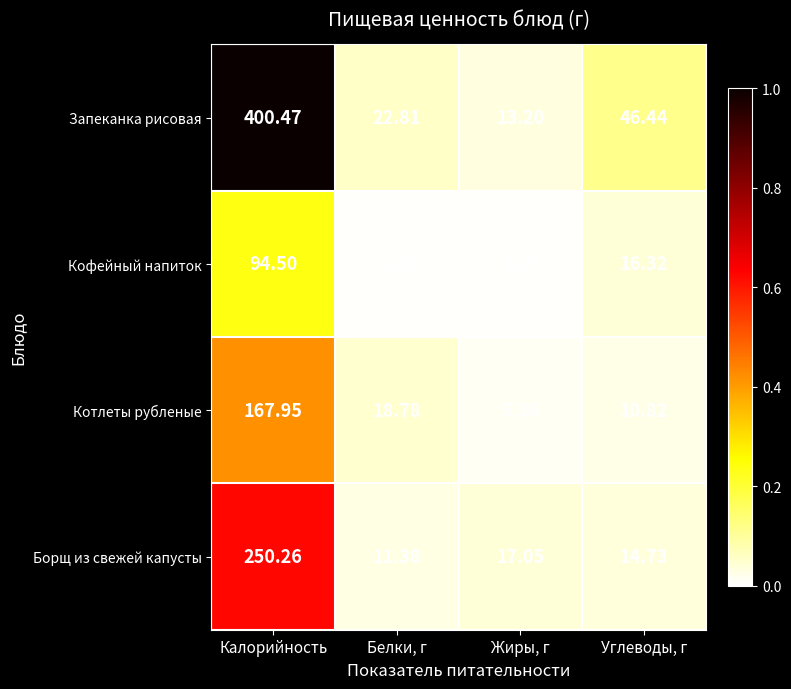

Which series has the widest spread of values?

Запеканка рисовая